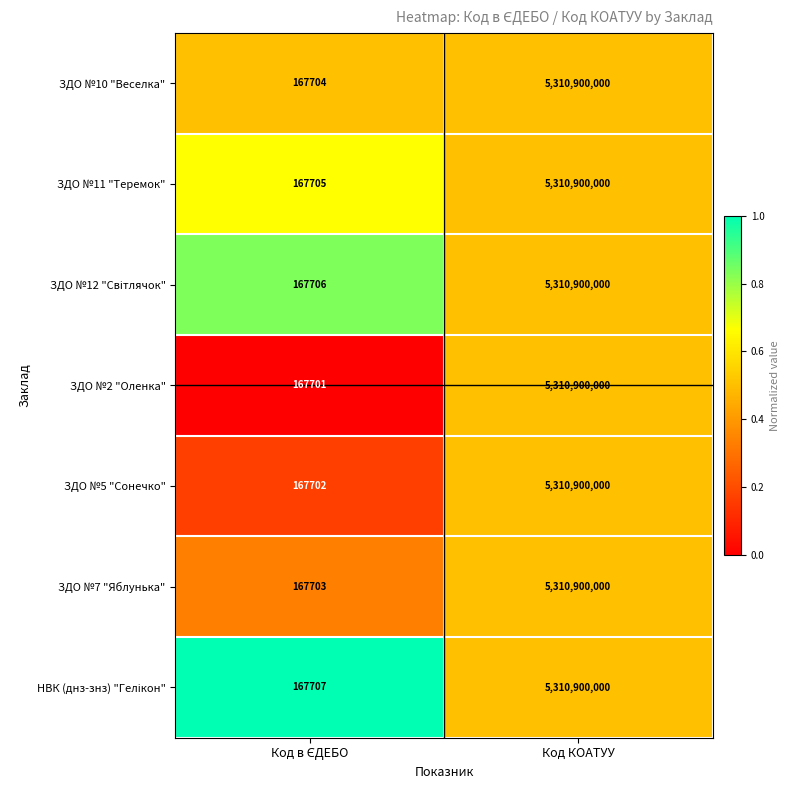

Which series has the largest range (max minus min)?

ЗДО №2 "Оленка"